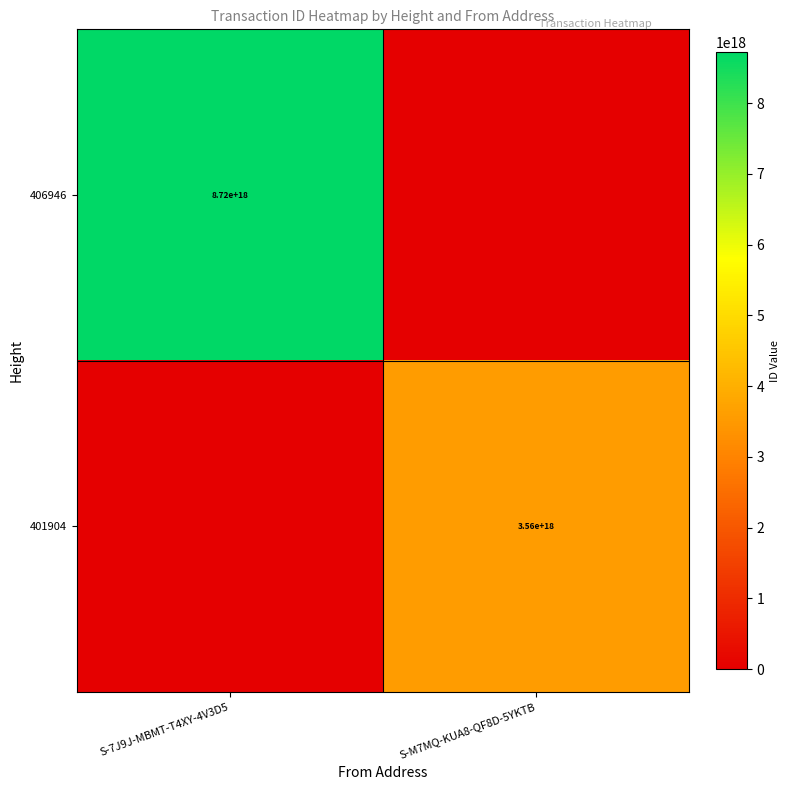

The 401904 series shows 3560000000000000000 at S-M7MQ-KUA8-QF8D-5YKTB. True or false?

True